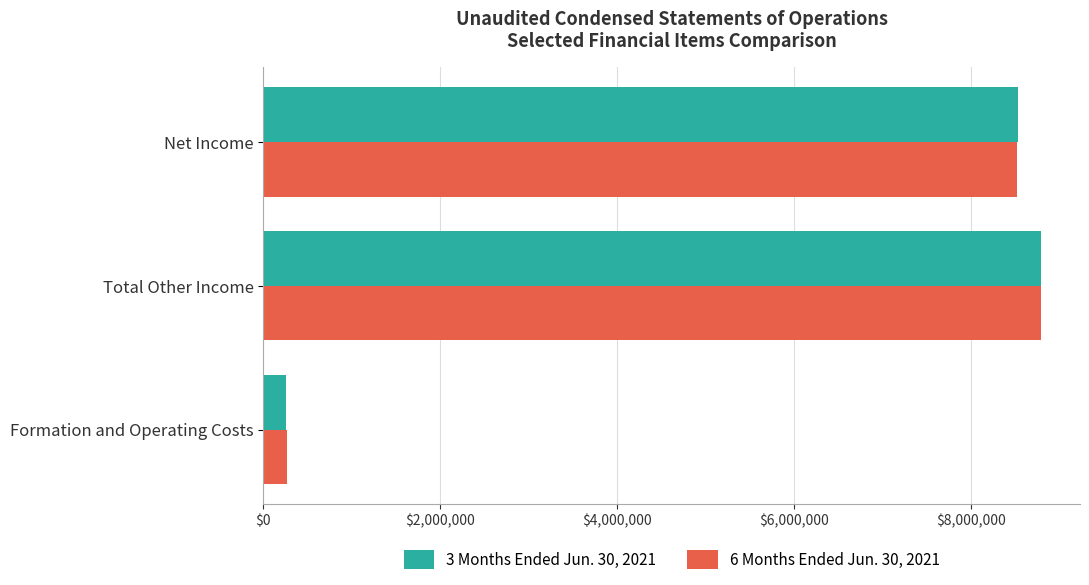

What is the difference between the second highest and minimum values in the 6 Months Ended Jun. 30, 2021 series?

8250238